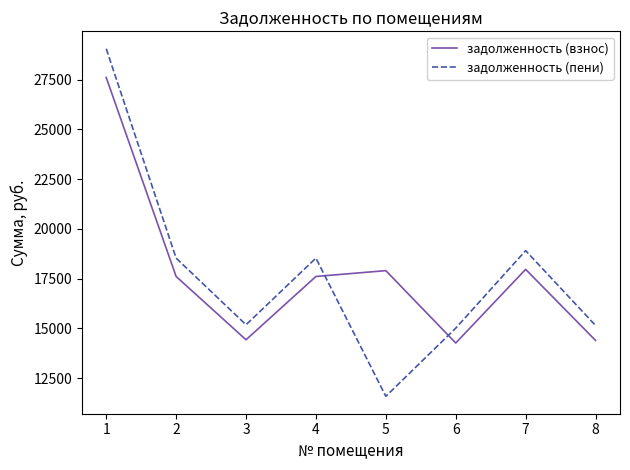

How many categories are shown in the chart?

8